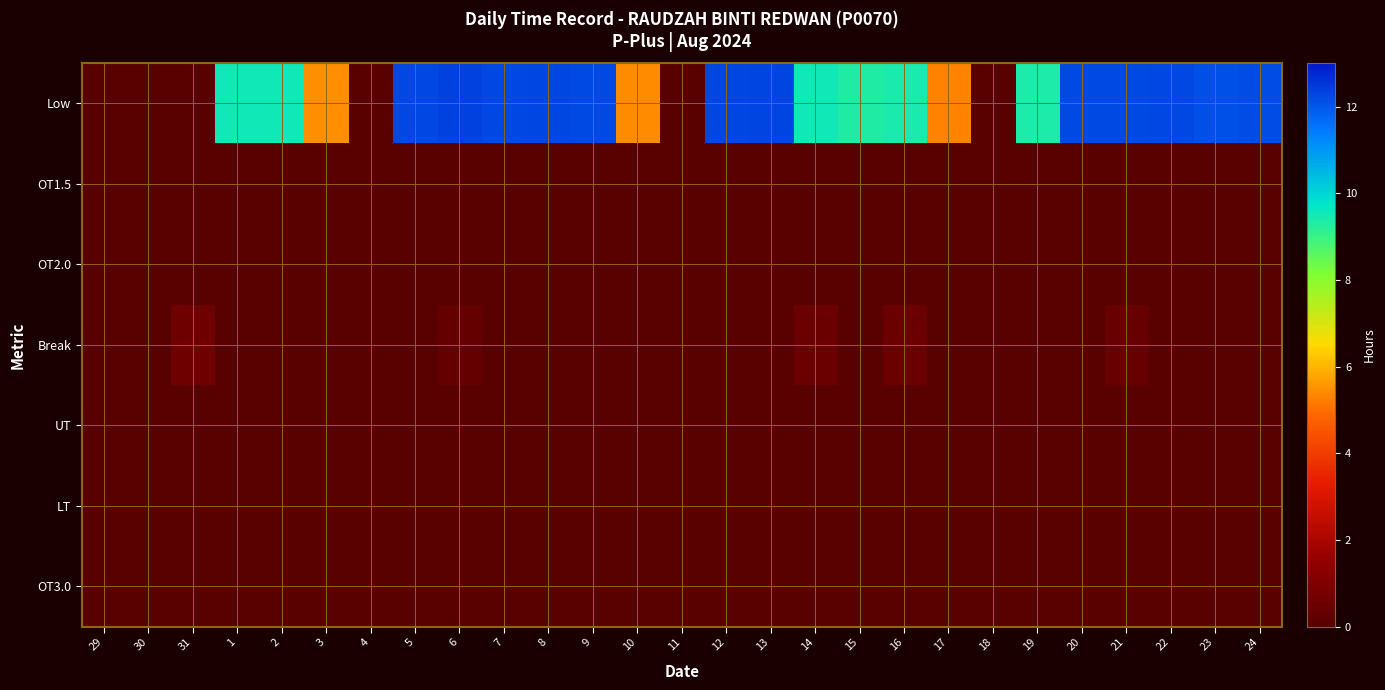

Reading left to right, what are all the values shown in this chart?

Low: 29=0.0	30=0.0	31=0.0	1=9.5	2=9.5	3=5.5	4=0.0	5=12.3	6=12.3	7=12.2	8=12.3	9=12.2	10=5.4	11=0.0	12=12.3	13=12.3	14=9.5	15=9.3	16=9.4	17=5.3	18=0.0	19=9.4	20=12.2	21=12.2	22=12.2	23=12.1	24=12.2
OT1.5: 29=0.0	30=0.0	31=0.0	1=0.0	2=0.0	3=0.0	4=0.0	5=0.0	6=0.0	7=0.0	8=0.0	9=0.0	10=0.0	11=0.0	12=0.0	13=0.0	14=0.0	15=0.0	16=0.0	17=0.0	18=0.0	19=0.0	20=0.0	21=0.0	22=0.0	23=0.0	24=0.0
OT2.0: 29=0.0	30=0.0	31=0.0	1=0.0	2=0.0	3=0.0	4=0.0	5=0.0	6=0.0	7=0.0	8=0.0	9=0.0	10=0.0	11=0.0	12=0.0	13=0.0	14=0.0	15=0.0	16=0.0	17=0.0	18=0.0	19=0.0	20=0.0	21=0.0	22=0.0	23=0.0	24=0.0
Break: 29=0.0	30=0.0	31=0.5	1=0.0	2=0.0	3=0.0	4=0.0	5=0.0	6=0.3	7=0.0	8=0.0	9=0.0	10=0.0	11=0.0	12=0.0	13=0.0	14=0.5	15=0.0	16=0.5	17=0.0	18=0.0	19=0.0	20=0.0	21=0.4	22=0.0	23=0.0	24=0.0
UT: 29=0.0	30=0.0	31=0.0	1=0.0	2=0.0	3=0.0	4=0.0	5=0.0	6=0.0	7=0.0	8=0.0	9=0.0	10=0.0	11=0.0	12=0.0	13=0.0	14=0.0	15=0.0	16=0.0	17=0.0	18=0.0	19=0.0	20=0.0	21=0.0	22=0.0	23=0.0	24=0.0
LT: 29=0.0	30=0.0	31=0.0	1=0.0	2=0.0	3=0.0	4=0.0	5=0.0	6=0.0	7=0.0	8=0.0	9=0.0	10=0.0	11=0.0	12=0.0	13=0.0	14=0.0	15=0.0	16=0.0	17=0.0	18=0.0	19=0.0	20=0.0	21=0.0	22=0.0	23=0.0	24=0.0
OT3.0: 29=0.0	30=0.0	31=0.0	1=0.0	2=0.0	3=0.0	4=0.0	5=0.0	6=0.0	7=0.0	8=0.0	9=0.0	10=0.0	11=0.0	12=0.0	13=0.0	14=0.0	15=0.0	16=0.0	17=0.0	18=0.0	19=0.0	20=0.0	21=0.0	22=0.0	23=0.0	24=0.0